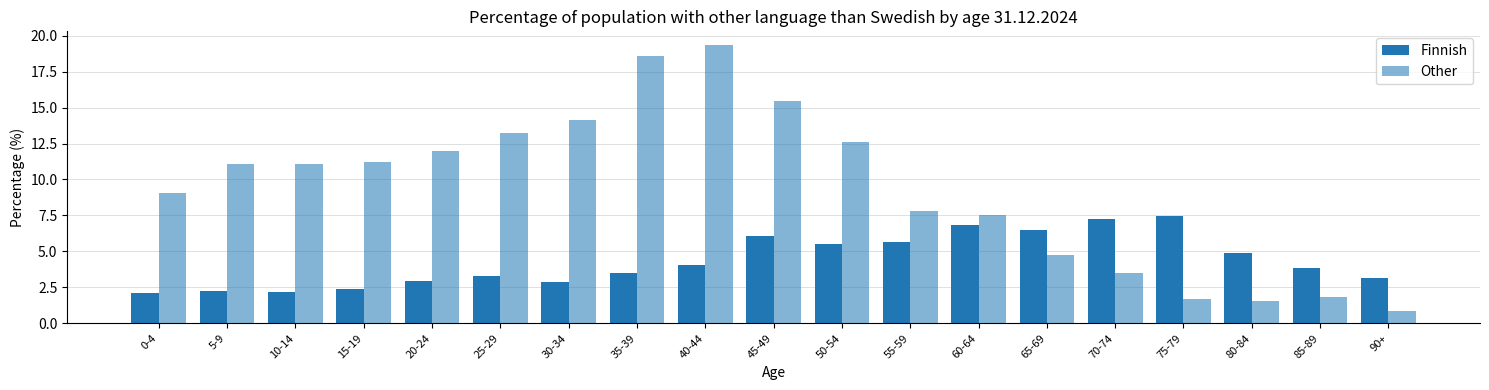

How many groups of bars are there?

19